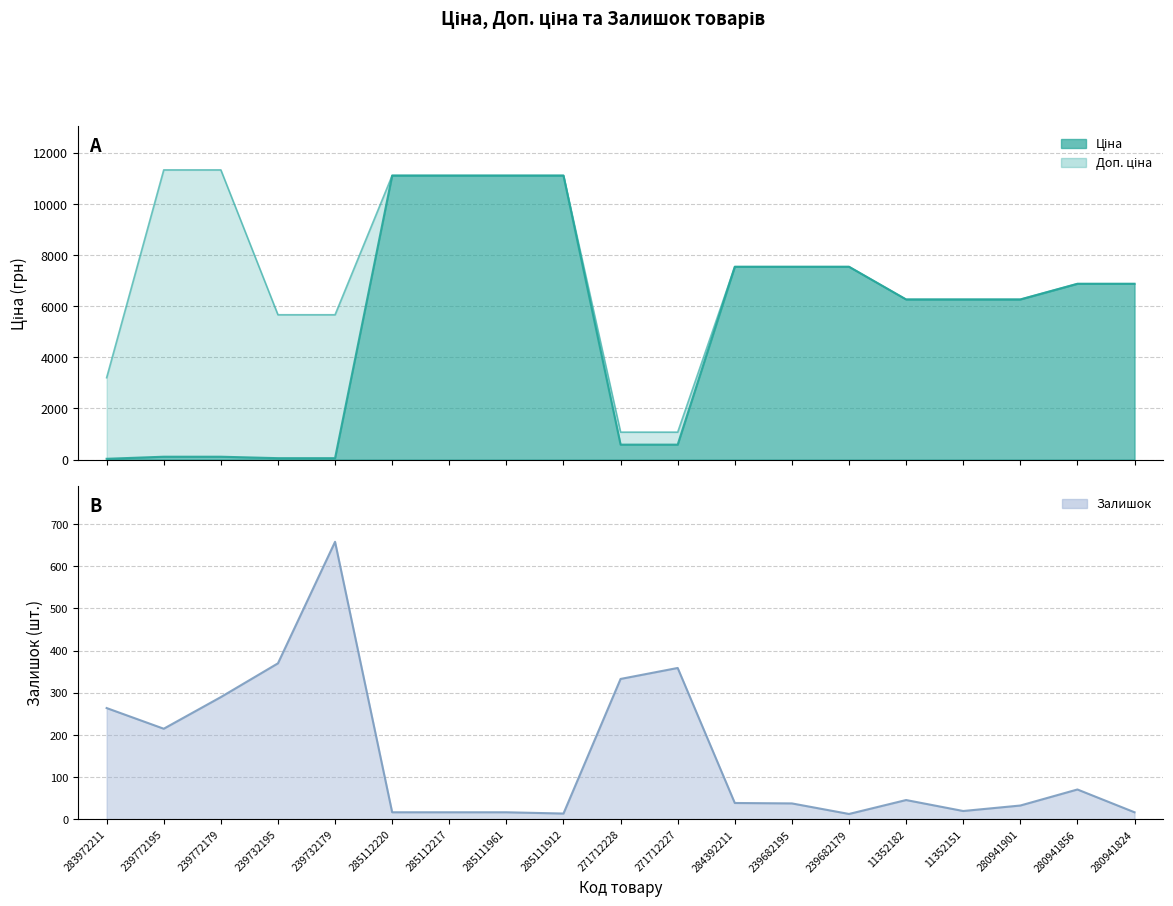

Where does the data first go above 39?

283972211